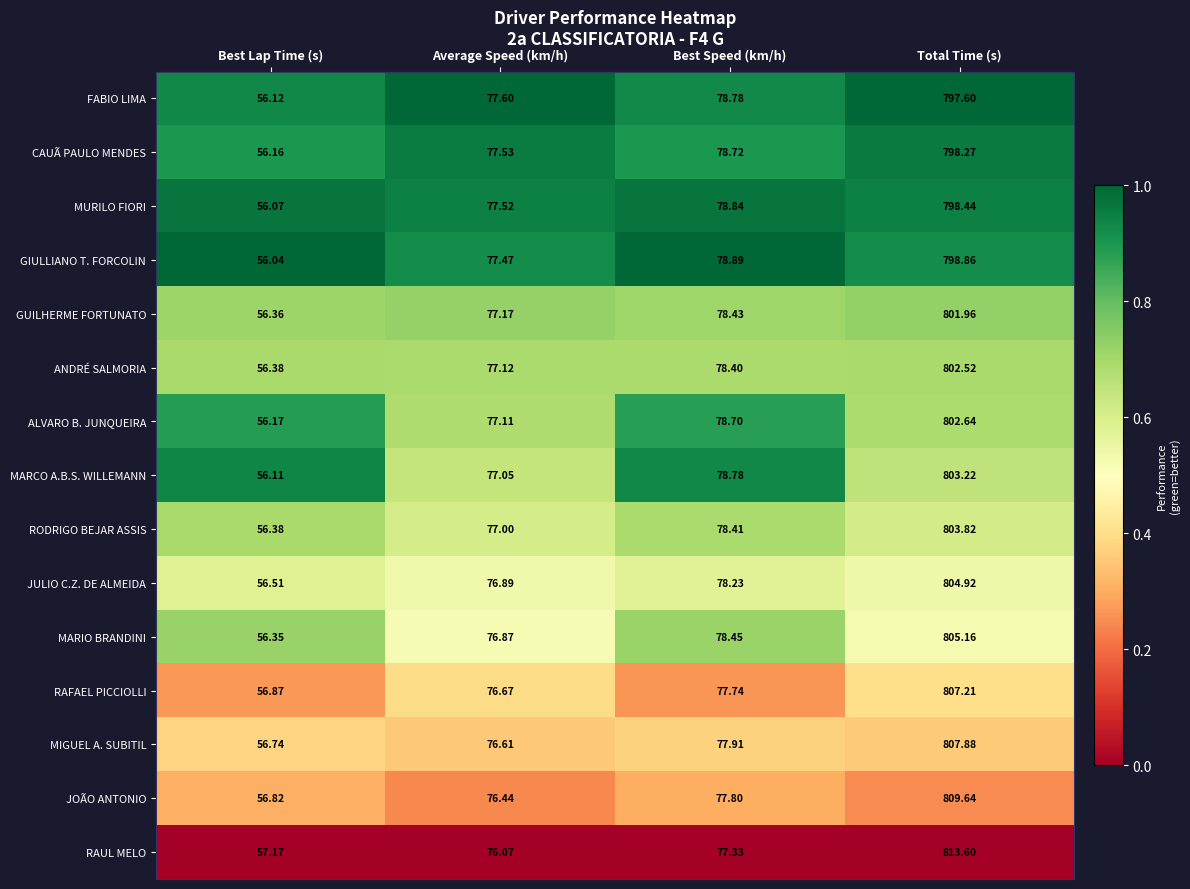

At which label is RODRIGO BEJAR ASSIS closest to 430?

Best Speed (km/h)